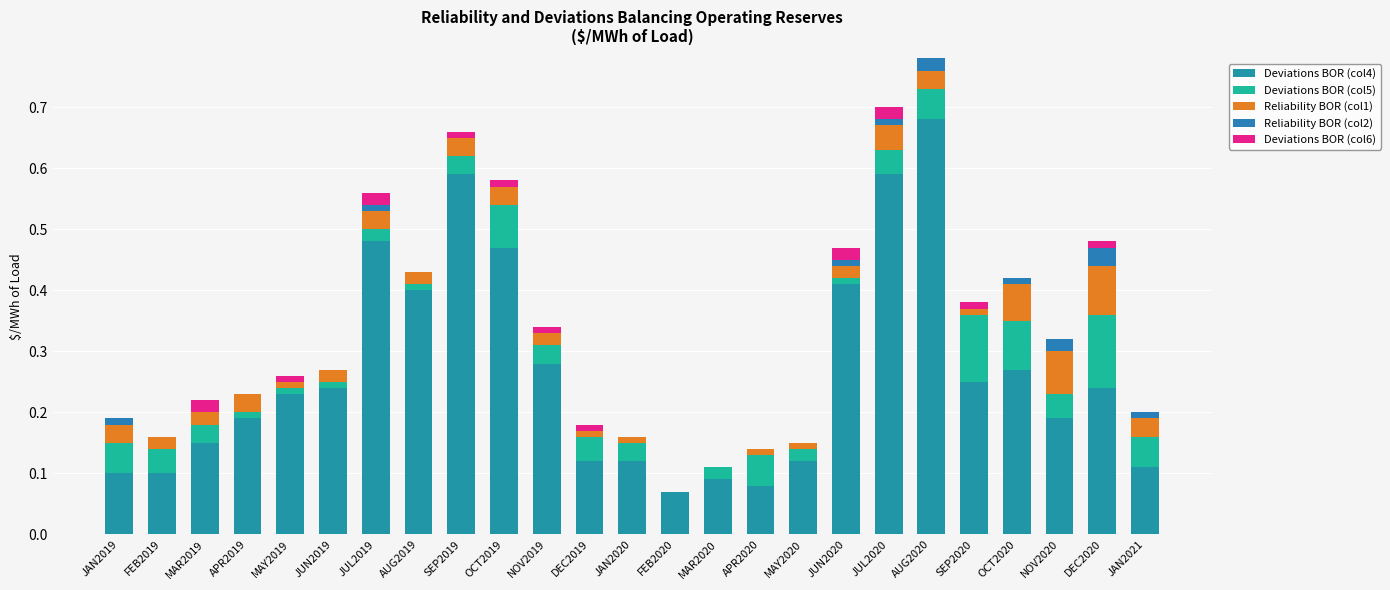

At which category is the sum across all series the highest?

AUG2020